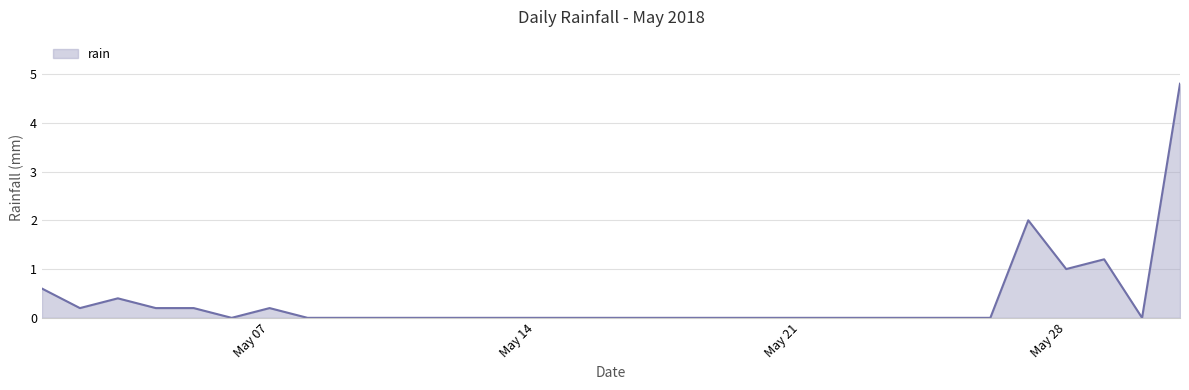

What is the difference between the maximum and minimum values?

4.8